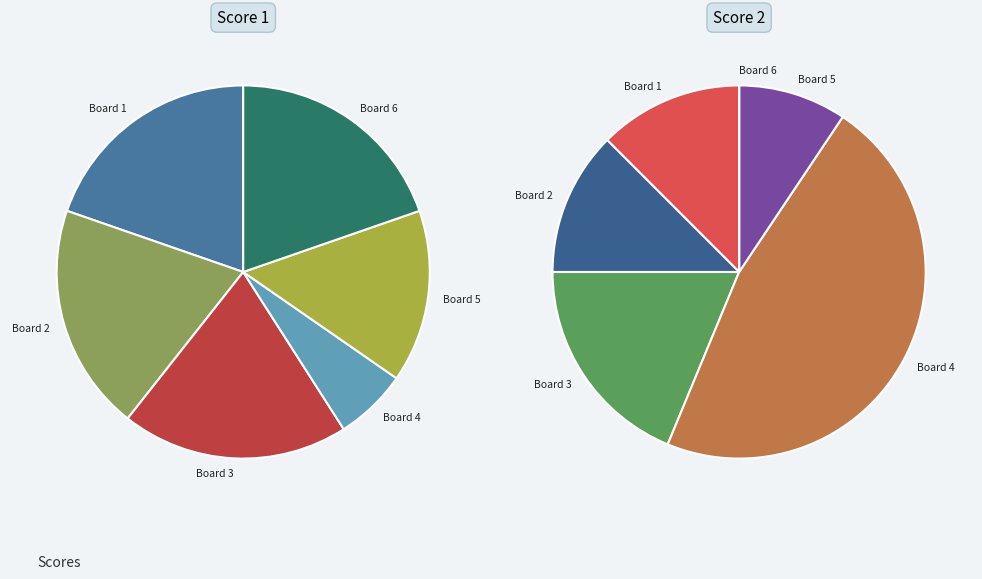

Combined, what portion of the pie is Board 5 and Board 2?

21.9%